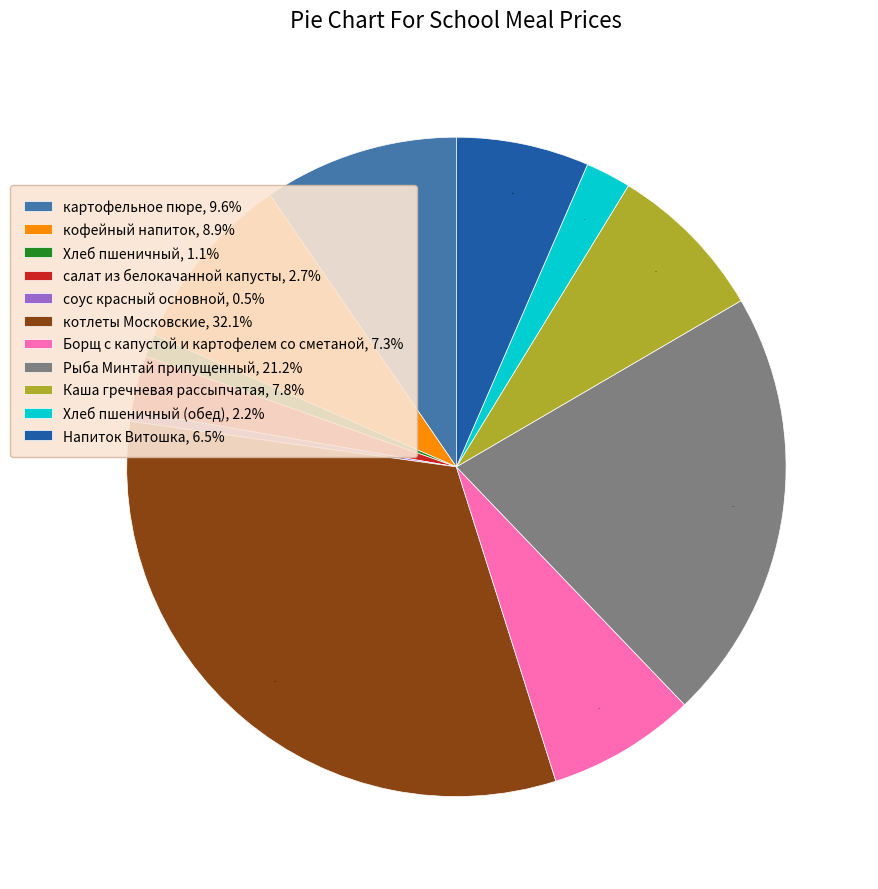

Approximately how many times larger is the value at Рыба Минтай припущенный, 21.2% compared to Напиток Витошка, 6.5%?

3.3